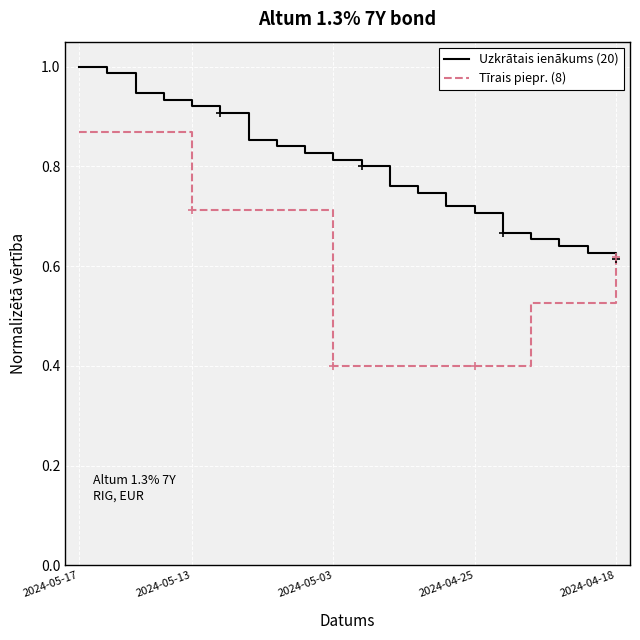

What is the minimum value shown in the chart?

0.4